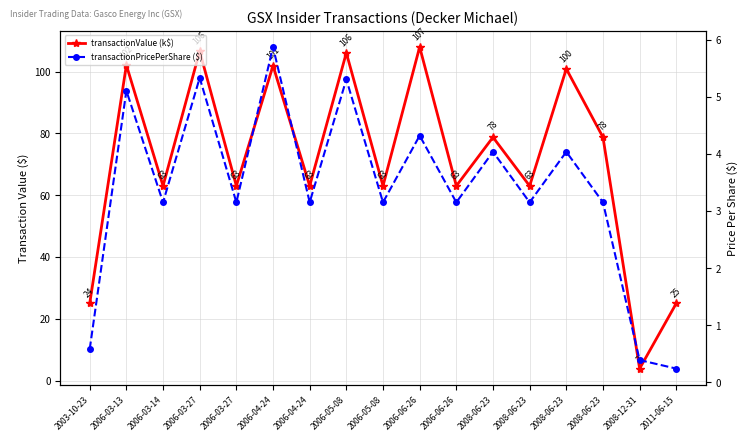

Rank the series at 2003-10-23 from highest to lowest value.

transactionValue (k$), transactionPricePerShare ($)